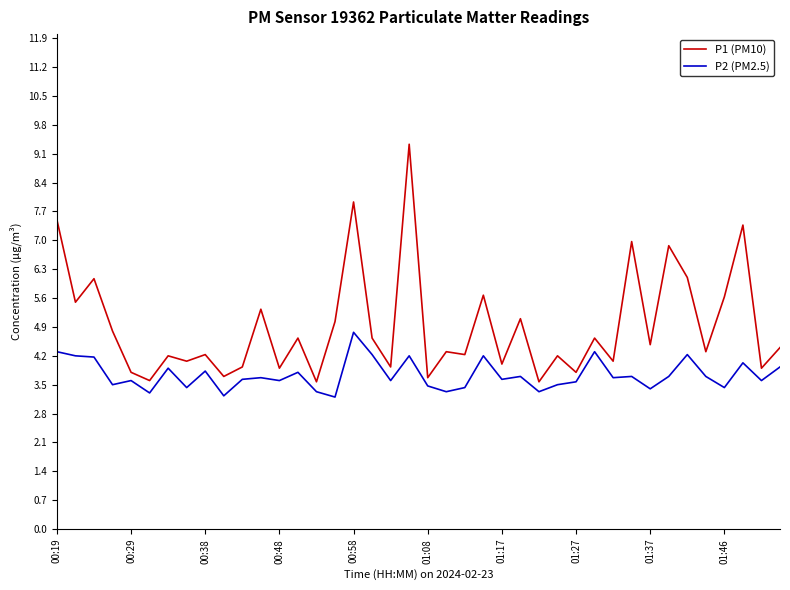

List the series in order of their overall mean, highest first.

P1 (PM10), P2 (PM2.5)